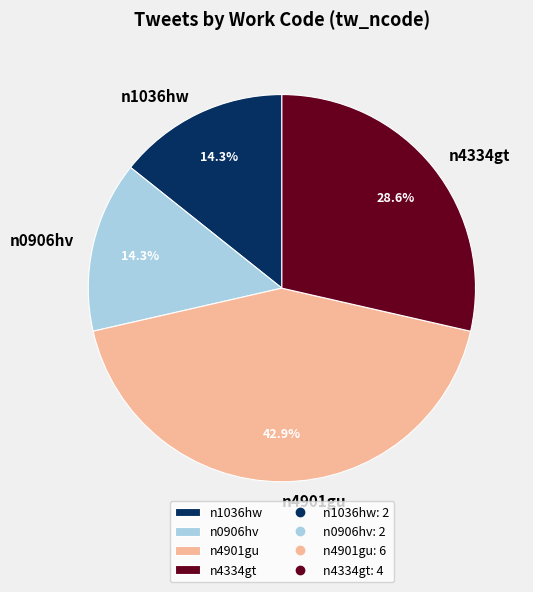

To the nearest percent, what portion does n0906hv represent?

14%